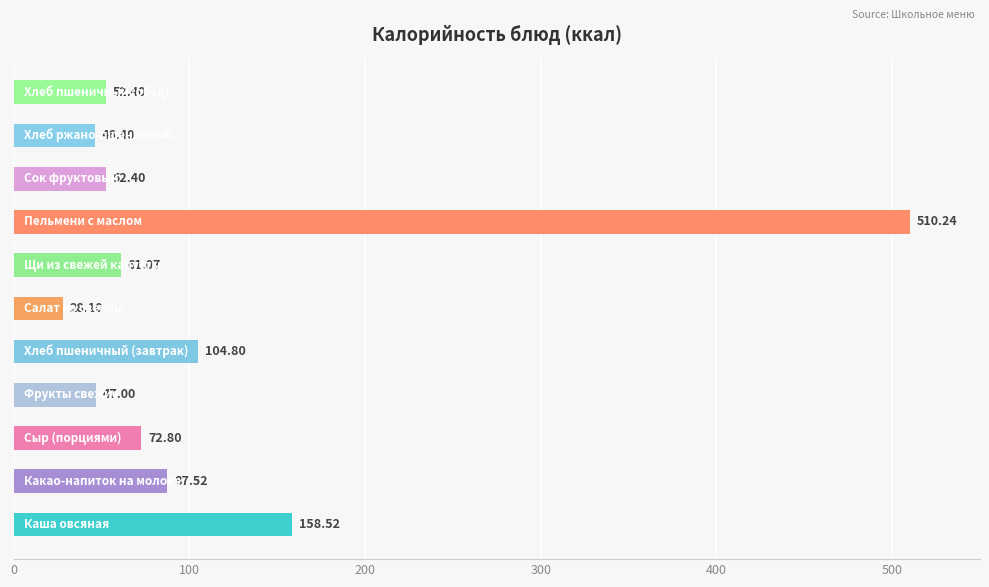

What is the difference between the maximum and minimum values?

482.1